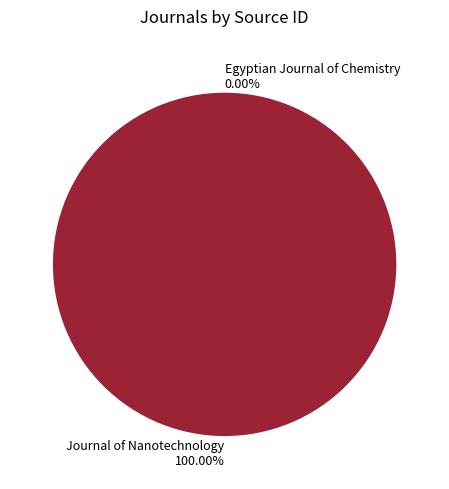

What is the ratio of the value at Journal of Nanotechnology to the value at Egyptian Journal of Chemistry?

135528.8